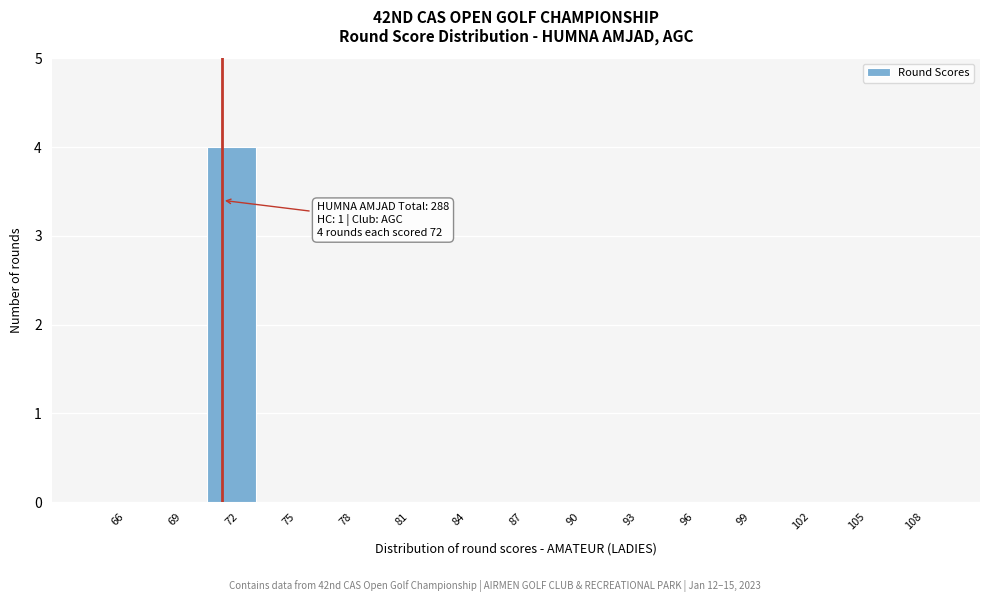

Reading left to right, transcribe all the data shown in this chart.

66=0	69=0	72=4	75=0	78=0	81=0	84=0	87=0	90=0	93=0	96=0	99=0	102=0	105=0	108=0